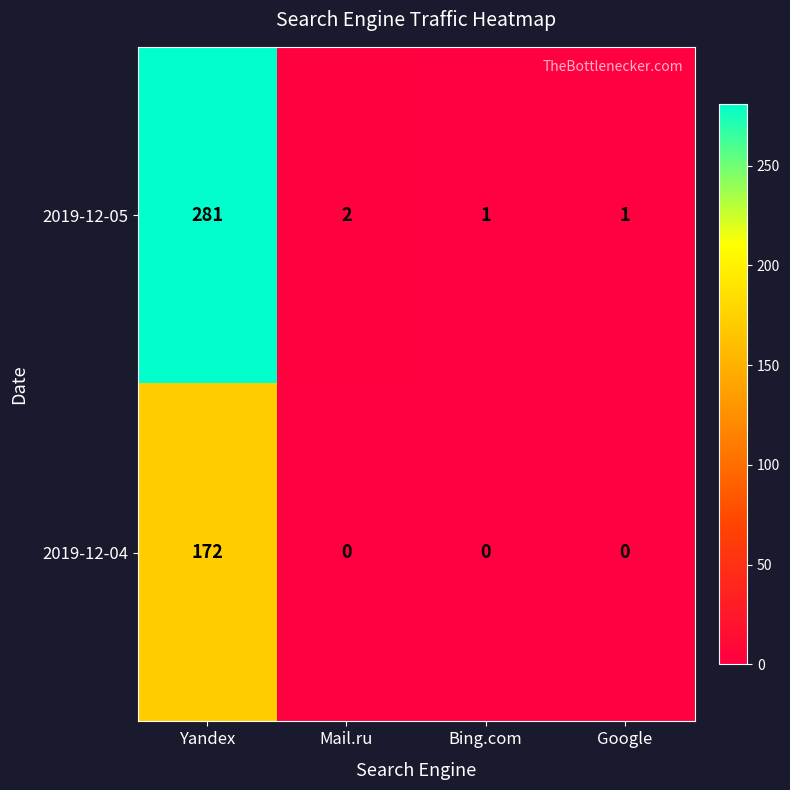

Which category has the highest value in the 2019-12-04 series?

Yandex